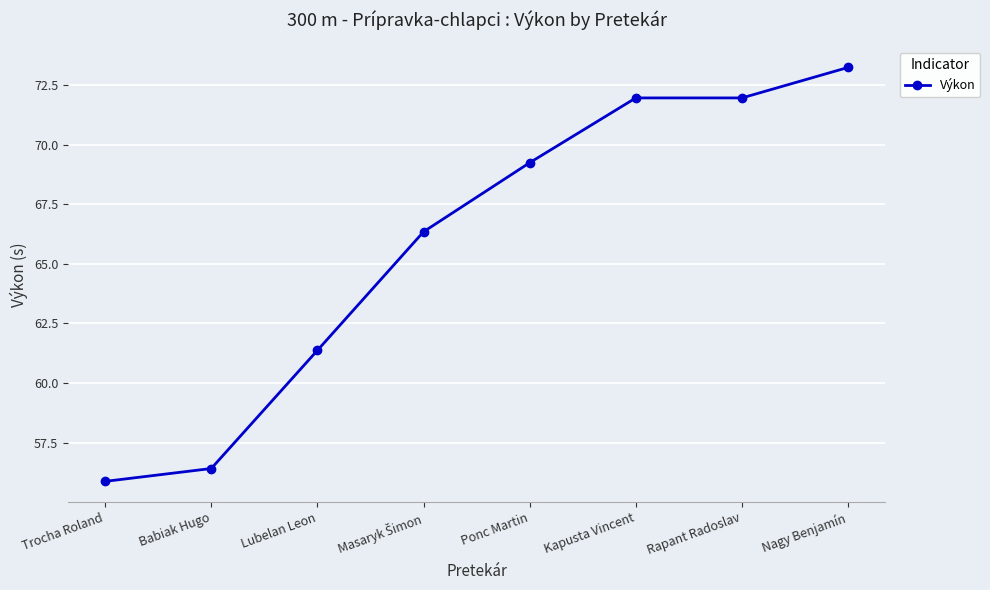

Does the chart display data point markers on the line(s)?

Yes